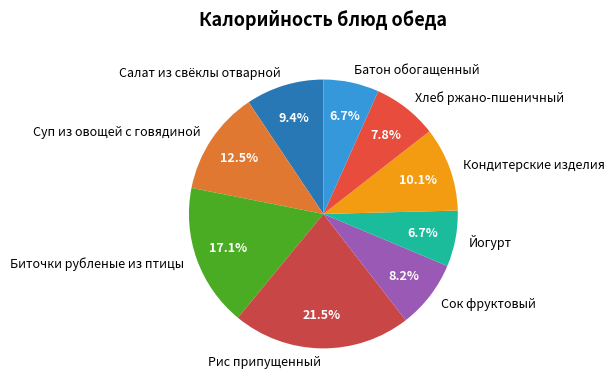

Does Биточки рубленые из птицы represent more than half of the total?

No